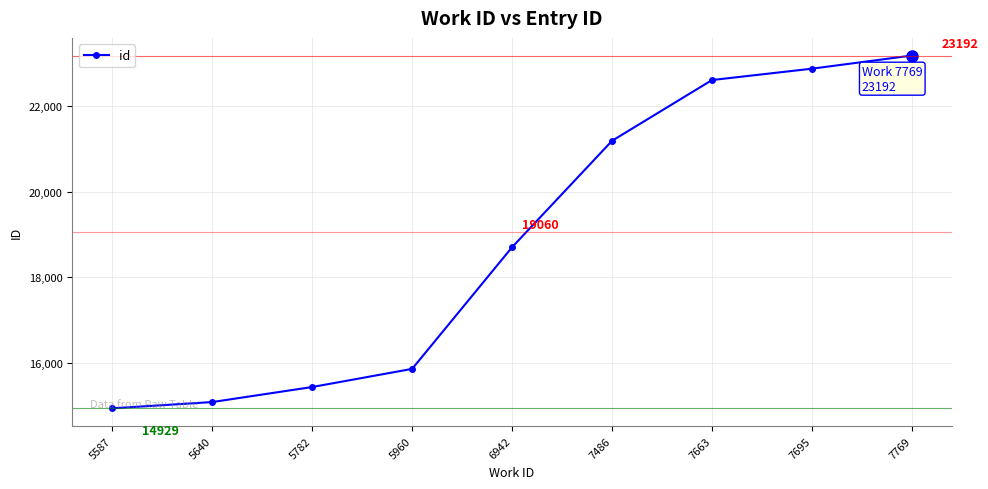

At which label is the value closest to 19060?

6942